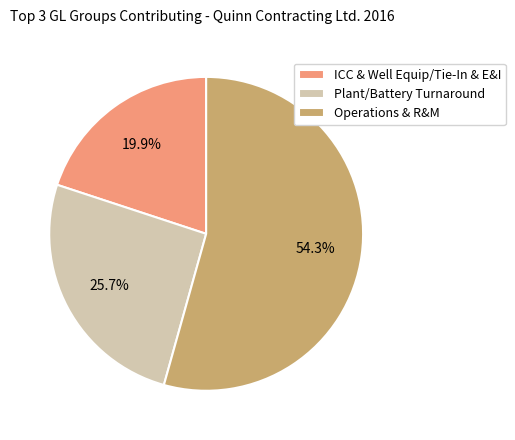

How many segments does this pie chart have?

3